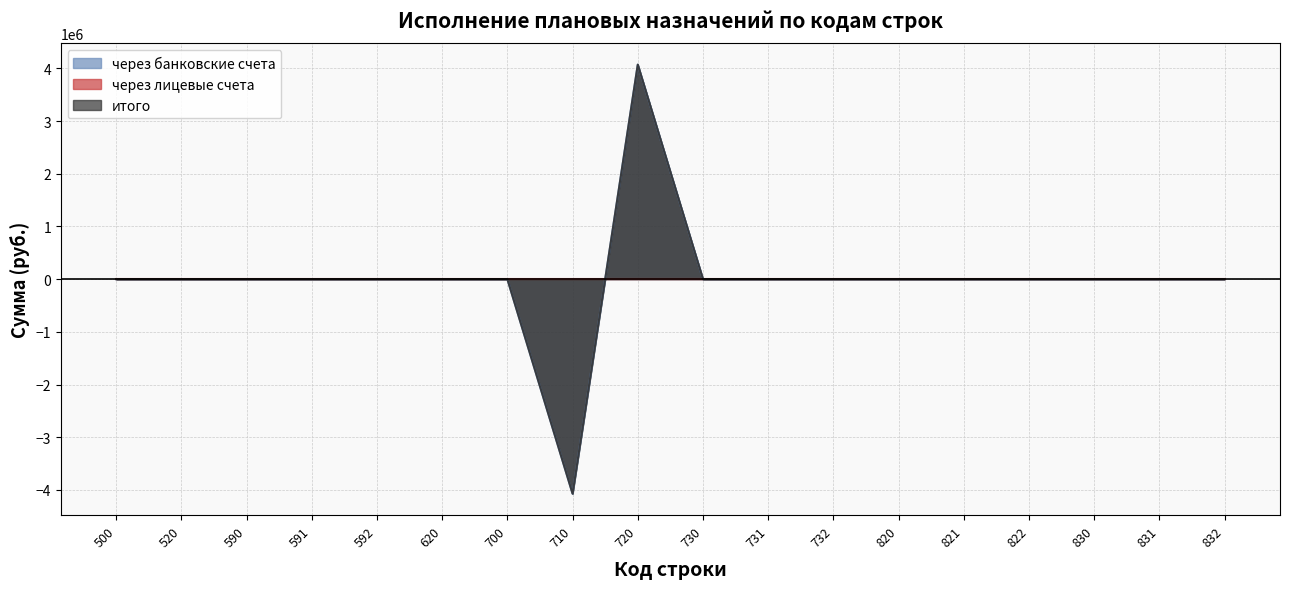

What is the greatest value displayed?

4071431.1